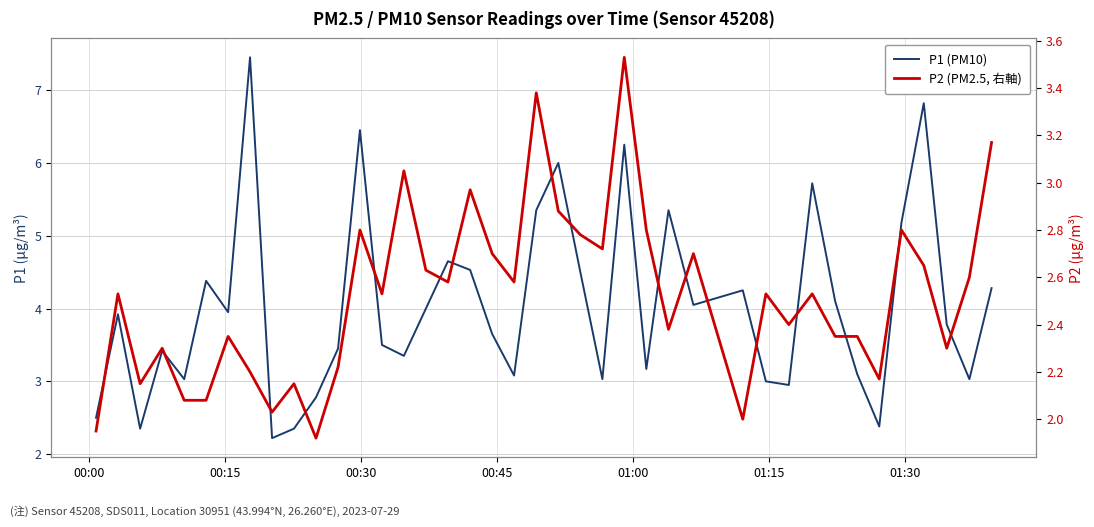

How many values in the P1 (PM10) series are below 3?

7